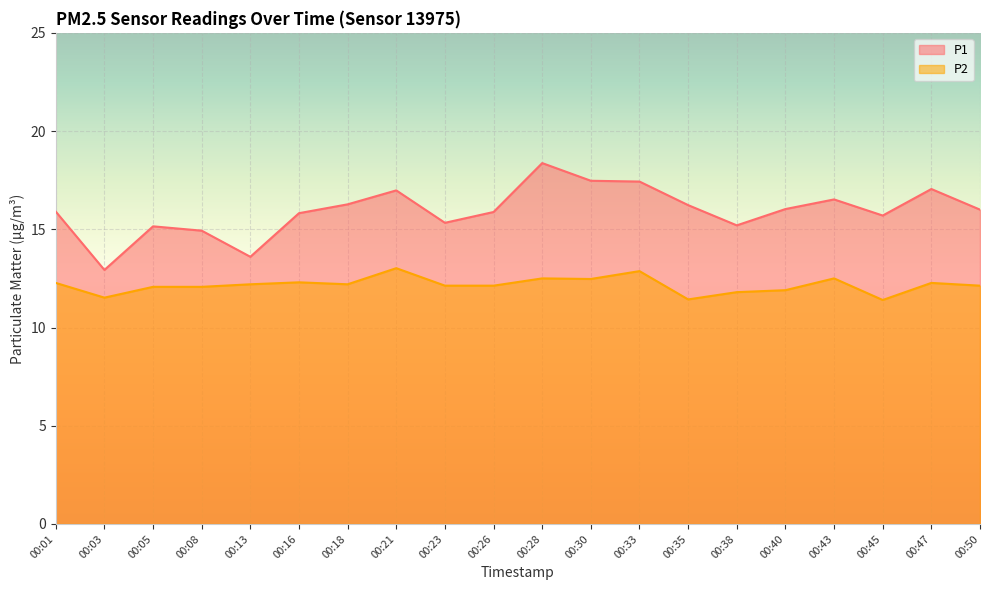

True or false: P1 and P2 intersect in this chart.

False